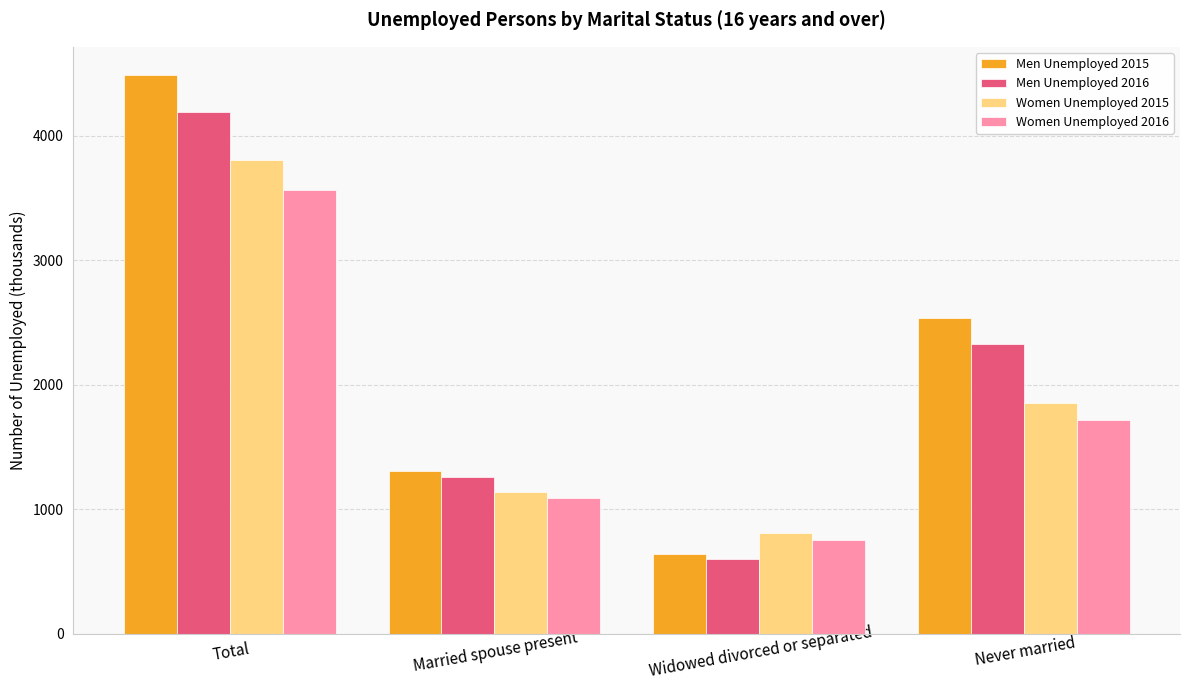

Between Married spouse present and Widowed divorced or separated, which series saw the biggest shift?

Men Unemployed 2015